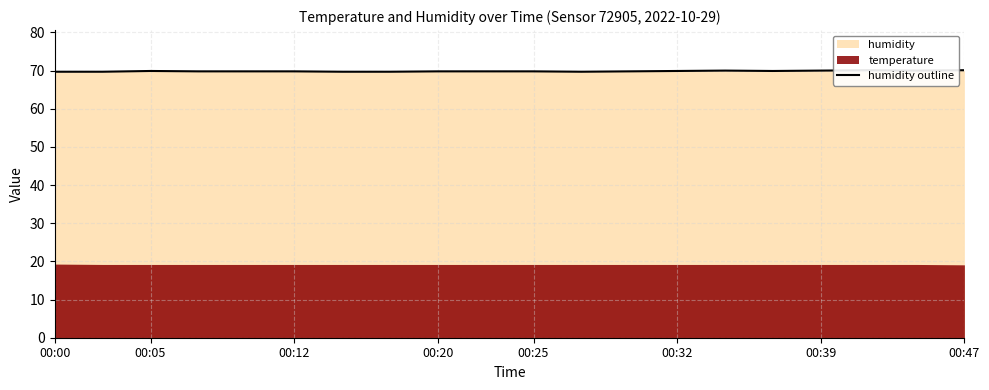

How many interior local peaks (higher than both neighbors) does the data have?

3